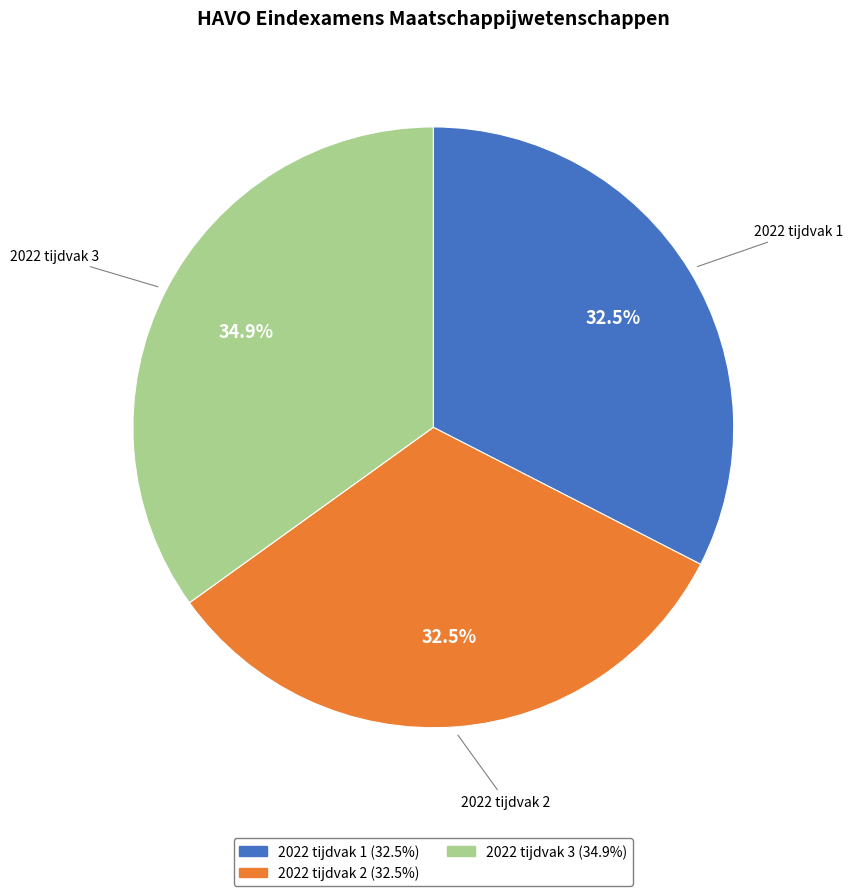

What is the largest slice in the pie chart?

2022 tijdvak 3